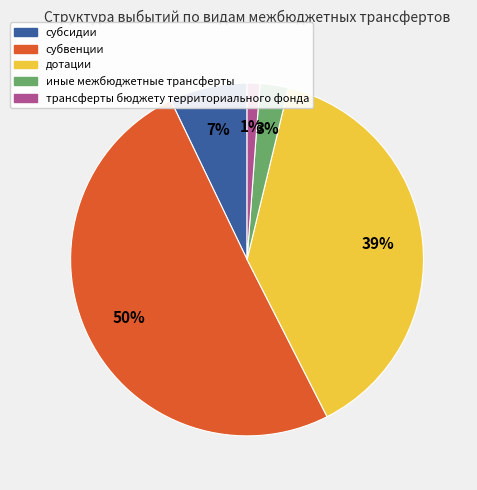

What percentage is the трансферты бюджету территориального фонда slice, to the nearest percent?

1%